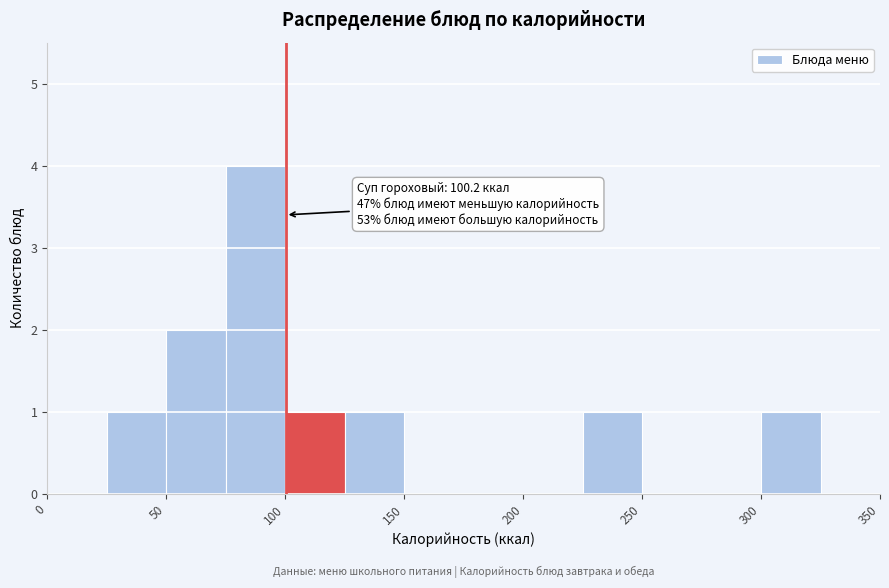

Over which range of the x-axis is the bar tallest?

75 to 100